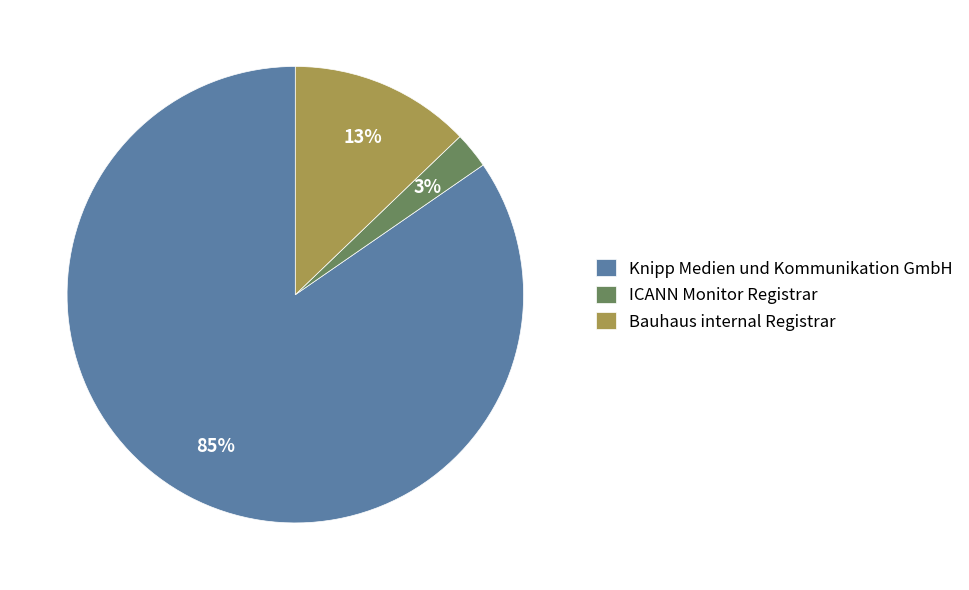

Is the sum of ICANN Monitor Registrar and Bauhaus internal Registrar greater than half?

No